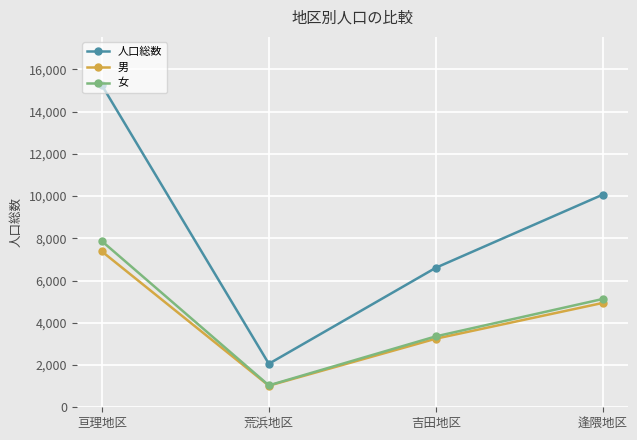

True or false: 男 and 人口総数 cross at least once.

False